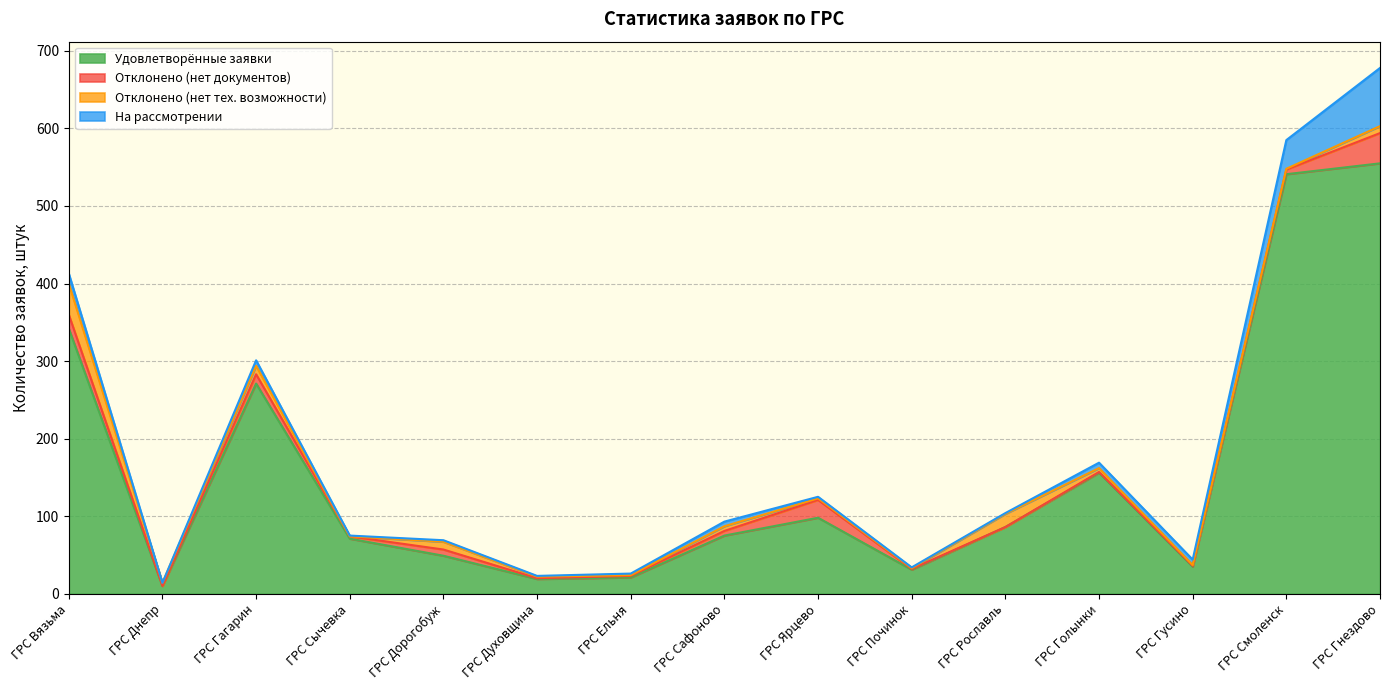

Reading left to right, extract all data points from this chart.

Удовлетворённые заявки: 342	10	271	71	49	19	21	75	98	31	86	156	35	541	555
Отклонено (нет документов): 18	0	12	3	8	1	2	6	23	1	0	1	1	6	39
Отклонено (нет тех. возможности): 40	4	11	0	10	2	1	6	2	1	17	5	1	1	9
На рассмотрении: 13	0	7	1	2	1	2	6	2	1	1	7	7	37	75